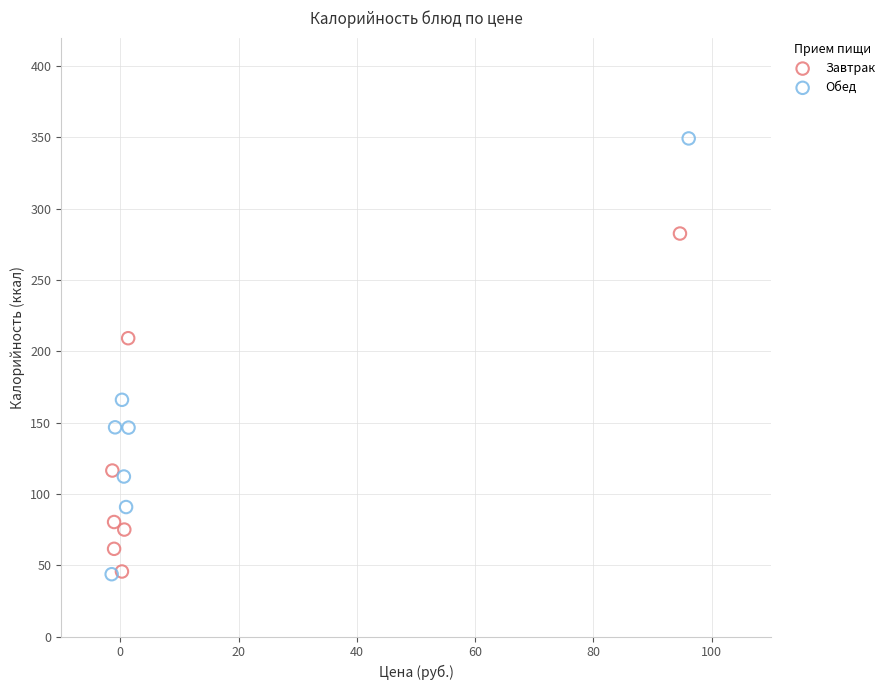

Which series reaches the maximum Y coordinate?

Обед